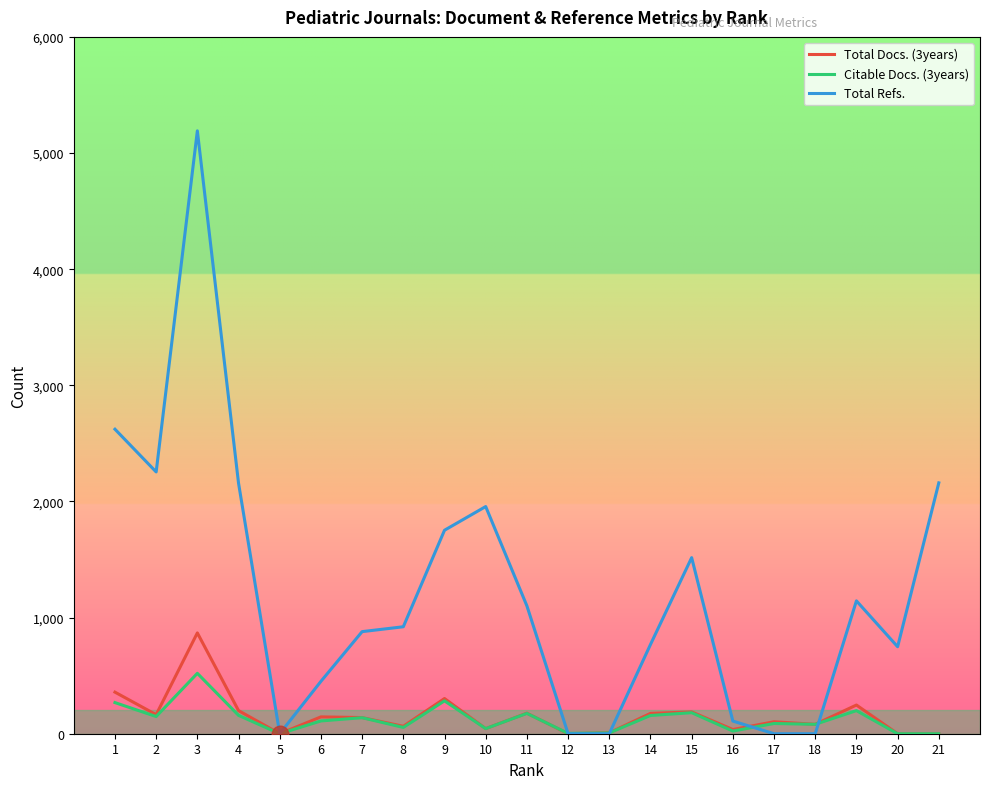

What is the average value of the Citable Docs. (3years) series?

126